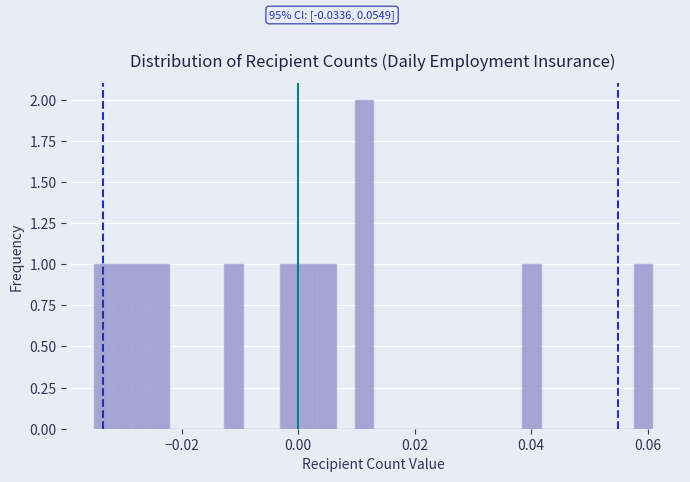

Around what value on the x-axis is the tallest bar? Give the approximate position of its centre, as read against the axis.

0.012